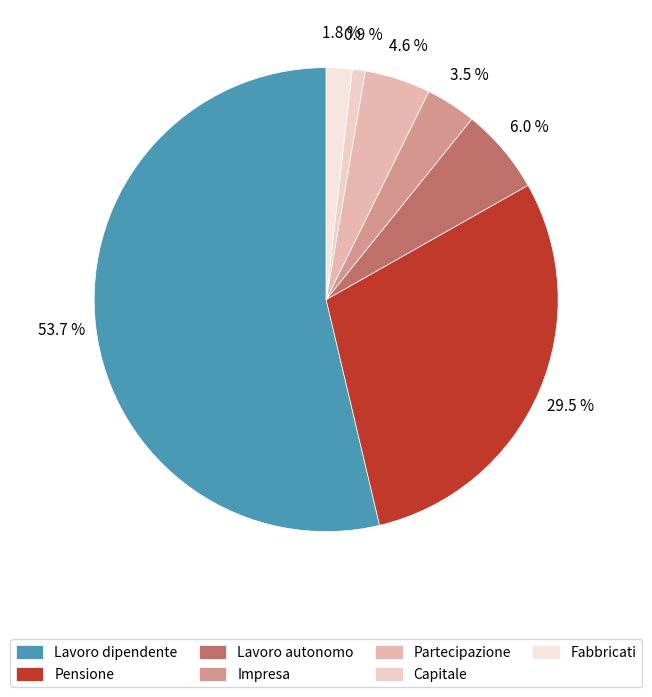

Between Fabbricati and Pensione, which is larger?

Pensione